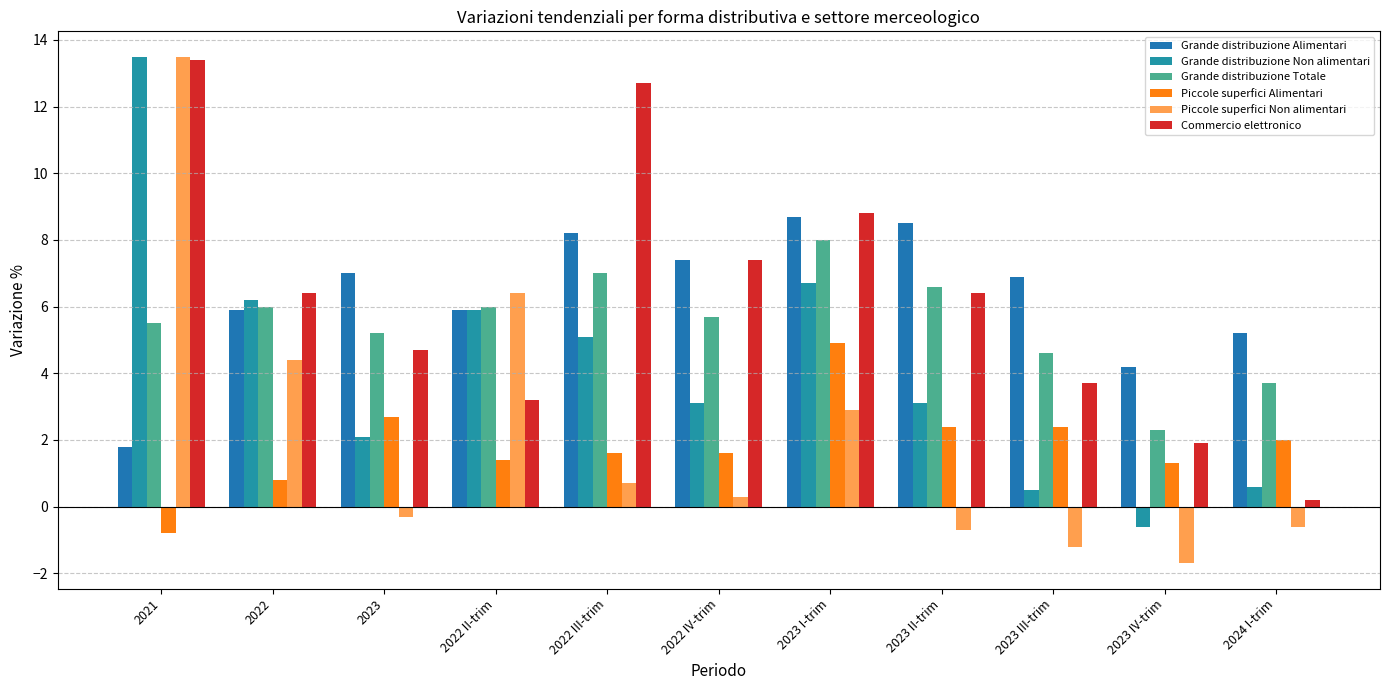

Reading left to right, transcribe all the data shown in this chart.

Grande distribuzione Alimentari: 1.8	5.9	7.0	5.9	8.2	7.4	8.7	8.5	6.9	4.2	5.2
Grande distribuzione Non alimentari: 13.5	6.2	2.1	5.9	5.1	3.1	6.7	3.1	0.5	-0.6	0.6
Grande distribuzione Totale: 5.5	6.0	5.2	6.0	7.0	5.7	8.0	6.6	4.6	2.3	3.7
Piccole superfici Alimentari: -0.8	0.8	2.7	1.4	1.6	1.6	4.9	2.4	2.4	1.3	2.0
Piccole superfici Non alimentari: 13.5	4.4	-0.3	6.4	0.7	0.3	2.9	-0.7	-1.2	-1.7	-0.6
Commercio elettronico: 13.4	6.4	4.7	3.2	12.7	7.4	8.8	6.4	3.7	1.9	0.2